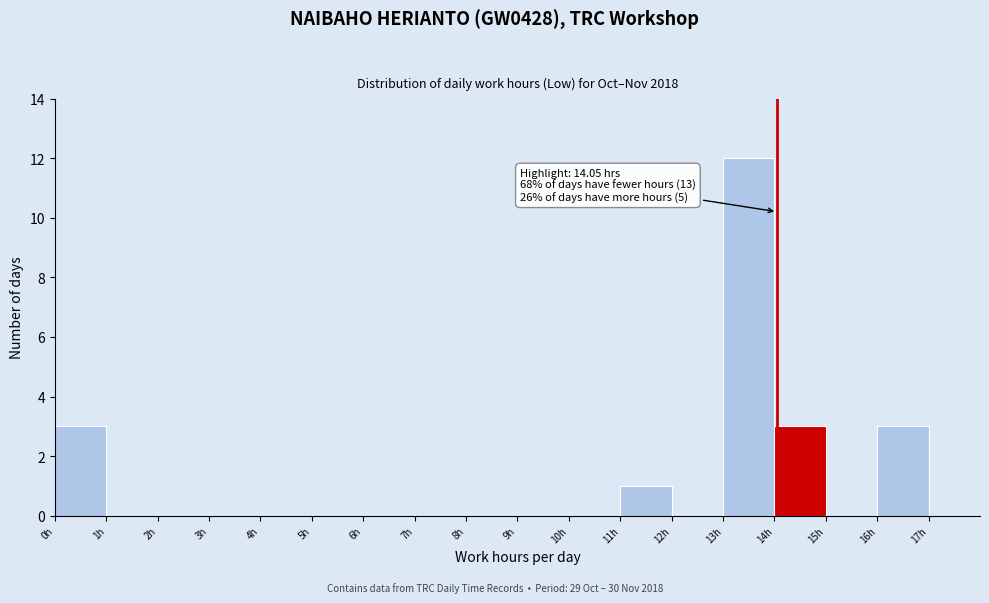

Over which range of the x-axis is the bar tallest?

13 to 14